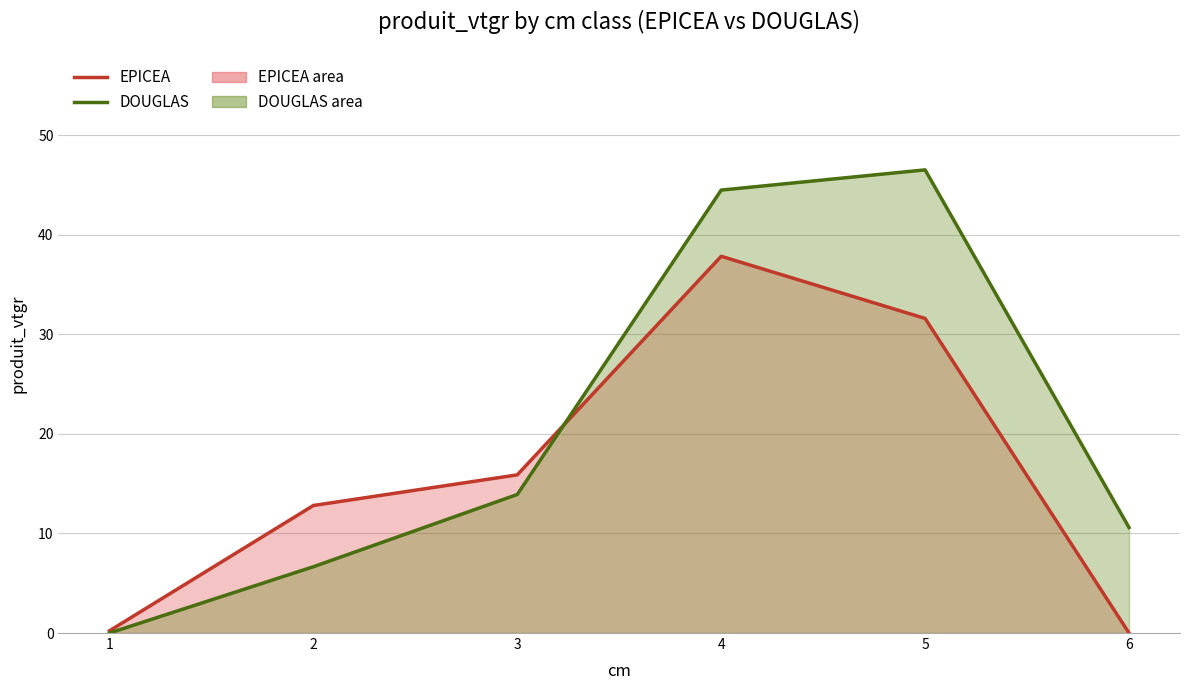

What value does the DOUGLAS (line) series have at 4?

44.5